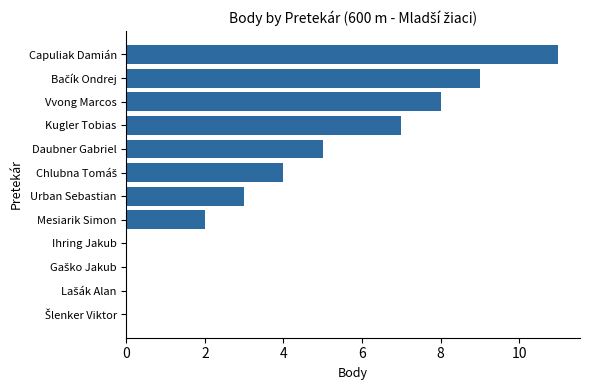

The chart shows a value of 0 at Ihring Jakub. True or false?

True